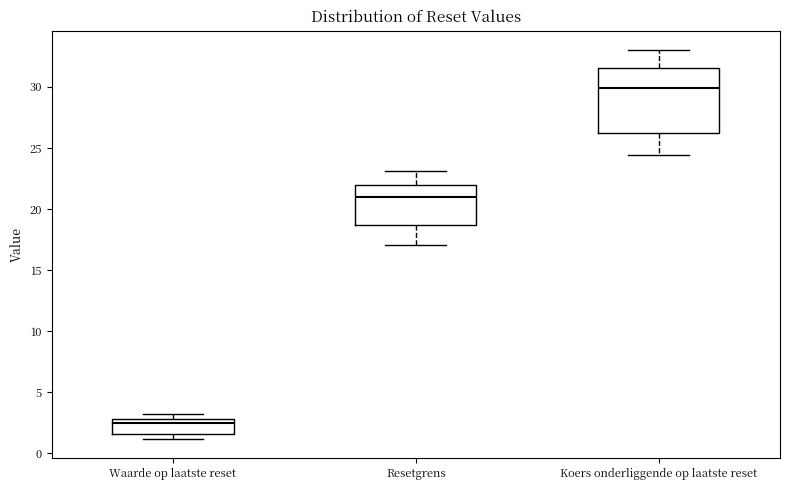

Where does the median line of the box for Resetgrens sit on the y-axis? The values are not printed on the chart, so give them approximately, as read against the axis.

21.0